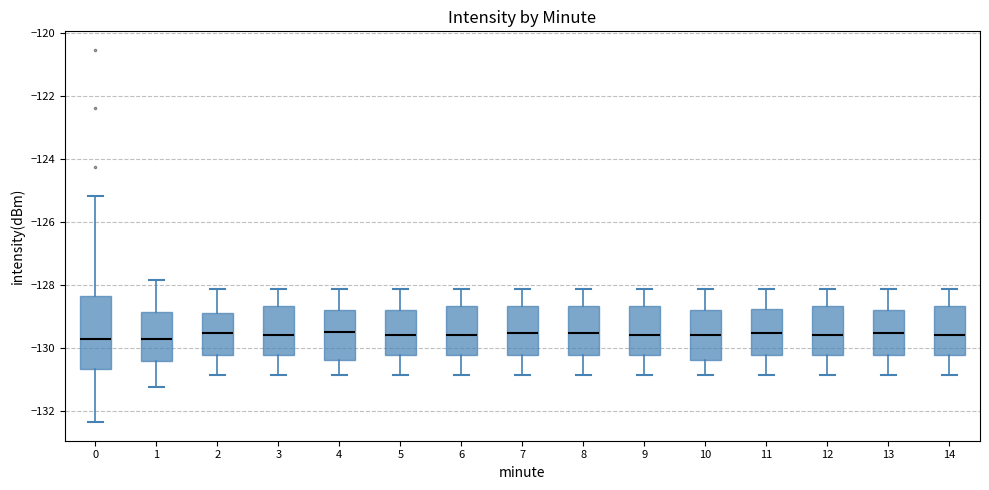

Reading left to right, read every box against the y-axis: the position of its median line, the range the box covers, and the ends of its whiskers. The values are not printed on the chart, so give them approximately, as read against the axis.

0: median -129.8, box -130.6 to -128.4, whiskers -132.4 to -125.2
1: median -129.8, box -130.4 to -128.8, whiskers -131.2 to -127.8
2: median -129.6, box -130.2 to -128.8, whiskers -130.8 to -128.2
3: median -129.6, box -130.2 to -128.6, whiskers -130.8 to -128.2
4: median -129.4, box -130.4 to -128.8, whiskers -130.8 to -128.2
5: median -129.6, box -130.2 to -128.8, whiskers -130.8 to -128.2
6: median -129.6, box -130.2 to -128.6, whiskers -130.8 to -128.2
7: median -129.6, box -130.2 to -128.6, whiskers -130.8 to -128.2
8: median -129.6, box -130.2 to -128.6, whiskers -130.8 to -128.2
9: median -129.6, box -130.2 to -128.6, whiskers -130.8 to -128.2
10: median -129.6, box -130.4 to -128.8, whiskers -130.8 to -128.2
11: median -129.6, box -130.2 to -128.8, whiskers -130.8 to -128.2
12: median -129.6, box -130.2 to -128.6, whiskers -130.8 to -128.2
13: median -129.6, box -130.2 to -128.8, whiskers -130.8 to -128.2
14: median -129.6, box -130.2 to -128.6, whiskers -130.8 to -128.2